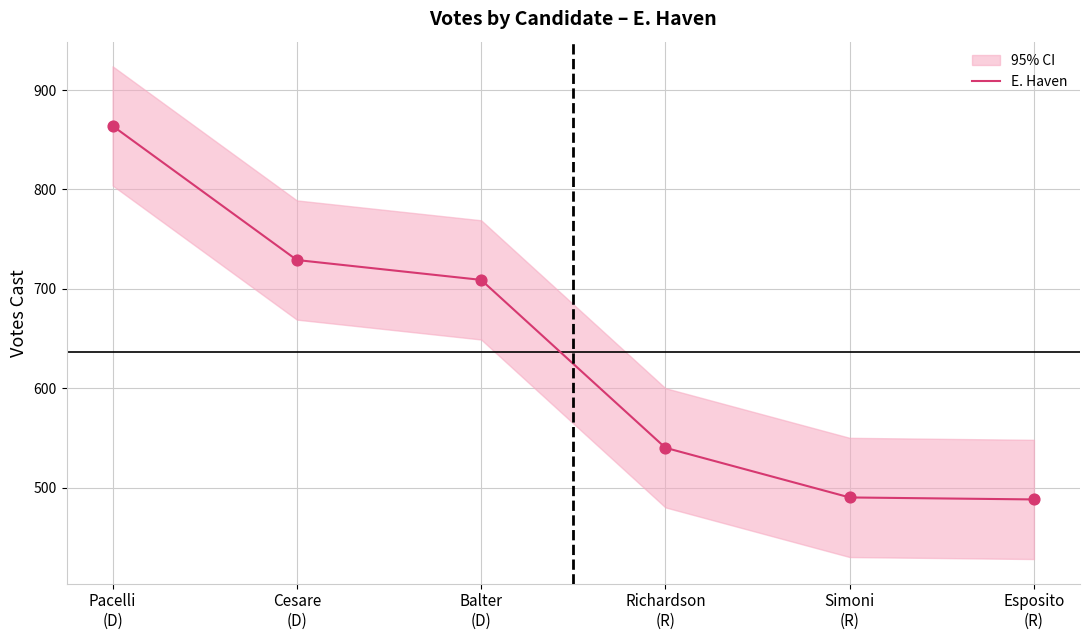

Approximately how many times larger is the value at Esposito
(R) compared to Pacelli
(D)?

0.6